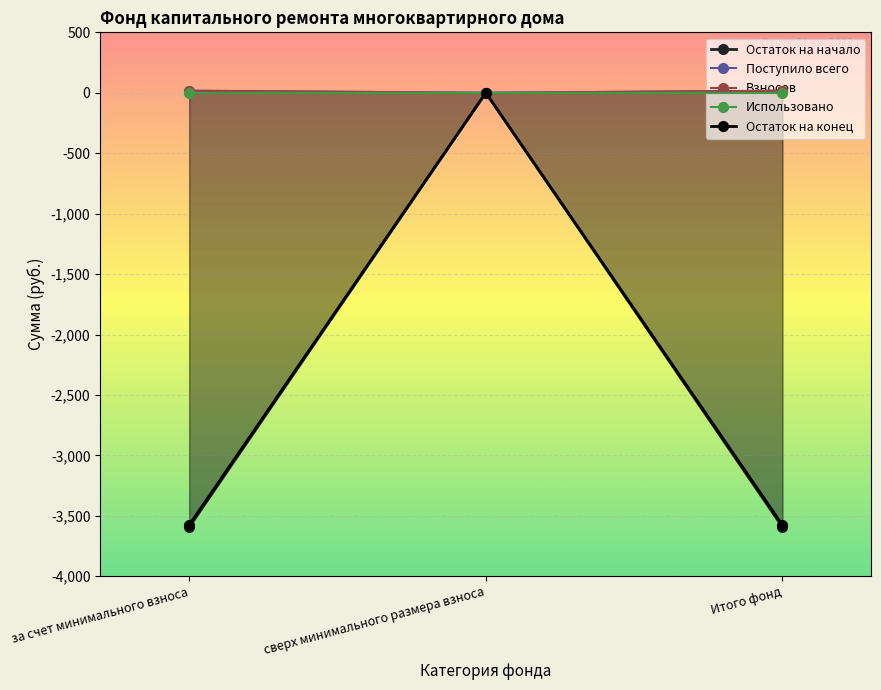

True or false: Остаток на начало has a value of -3593.3 at за счет минимального взноса.

True